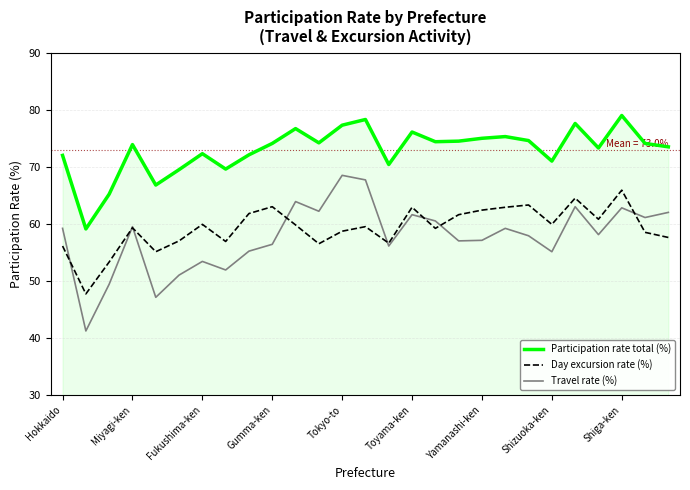

True or false: Participation rate total (%) and Day excursion rate (%) intersect in this chart.

False